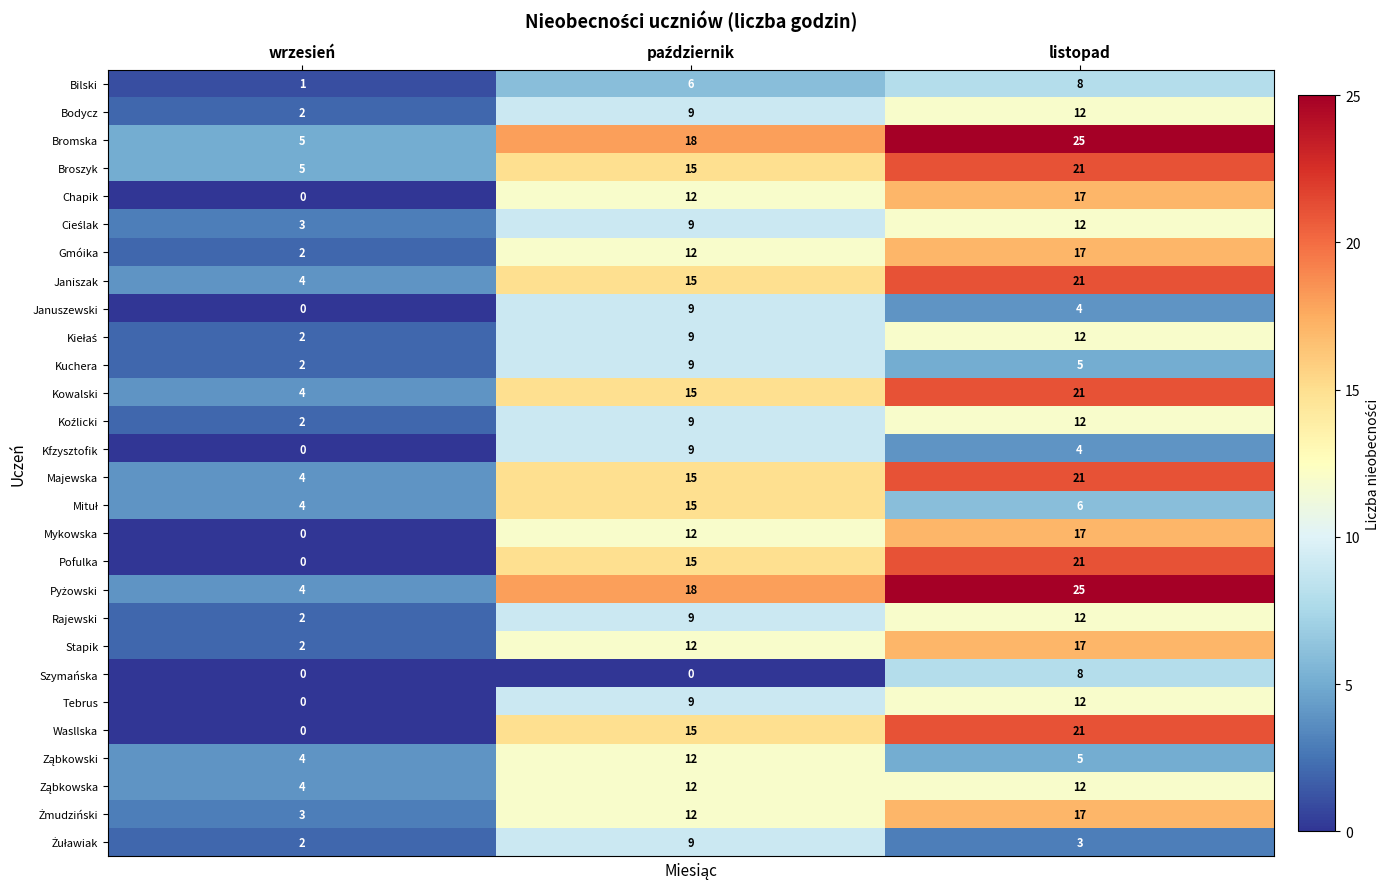

Which series has the largest total across all categories?

Bromska